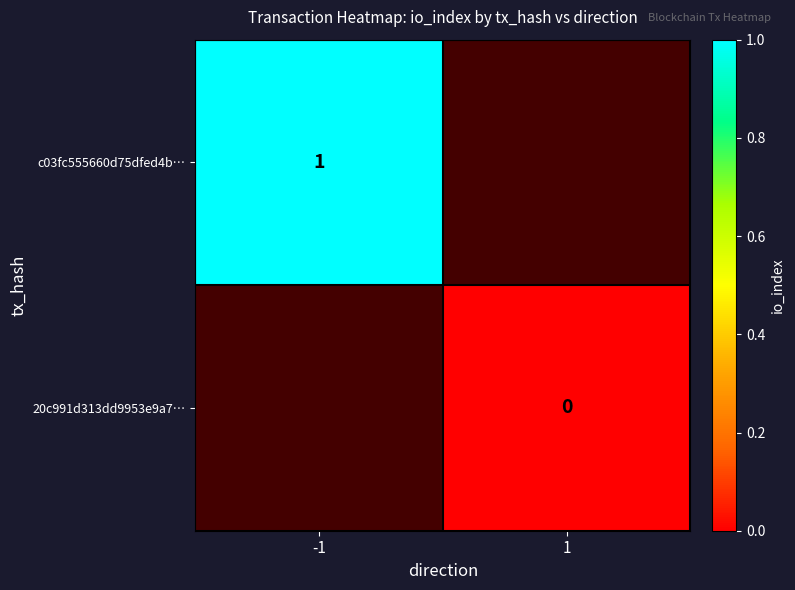

Which label corresponds to the smallest value in the chart?

1